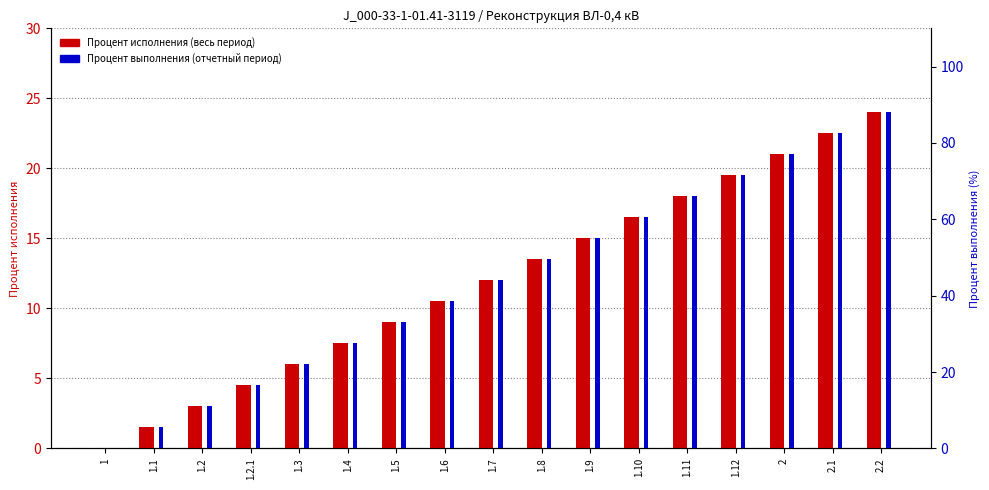

What is the difference between the maximum and second lowest values in the Процент исполнения (весь период) series?

22.5